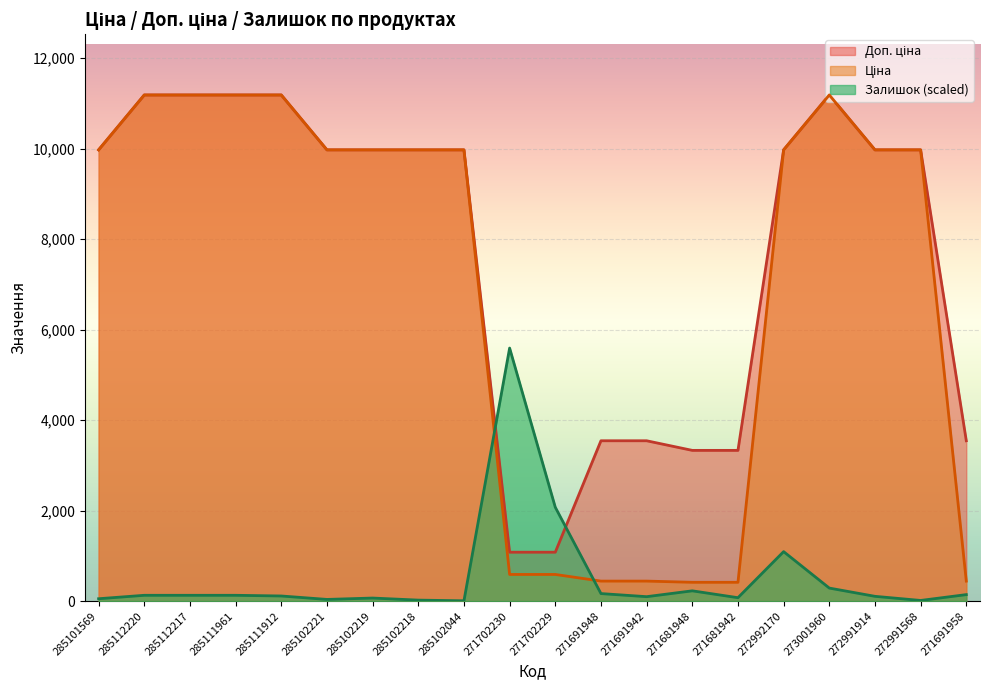

What is the difference between the Доп. ціна values at 271702230 and 285112217?

10106.5